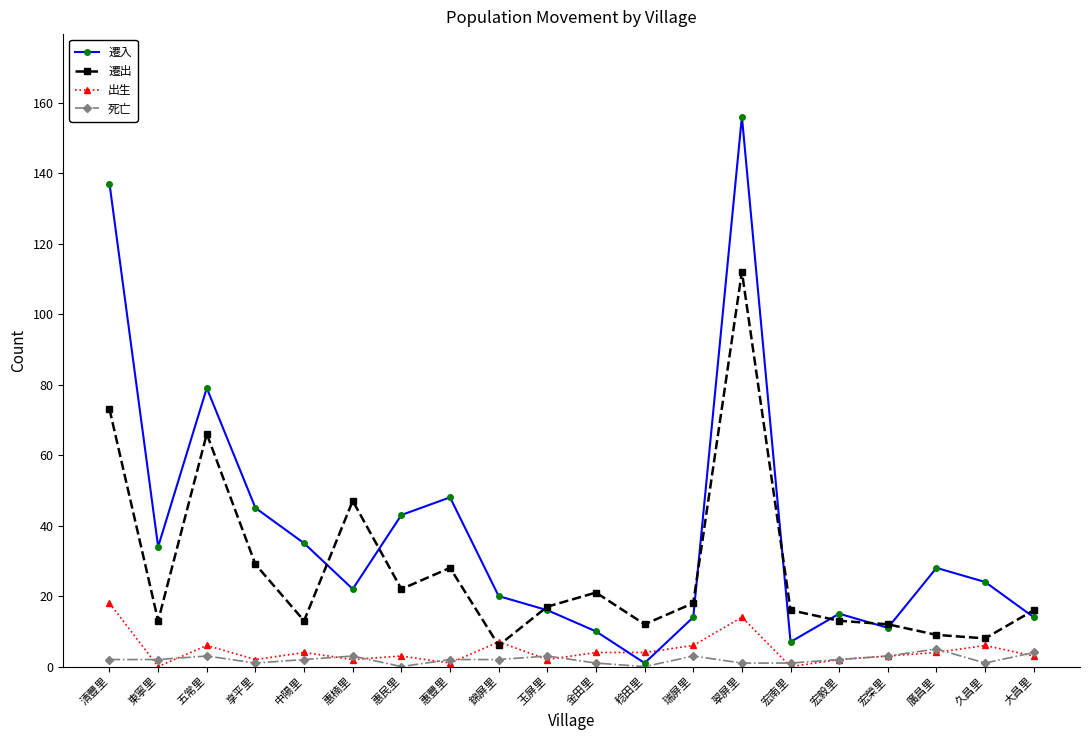

True or false: 出生 and 死亡 cross at least once.

True